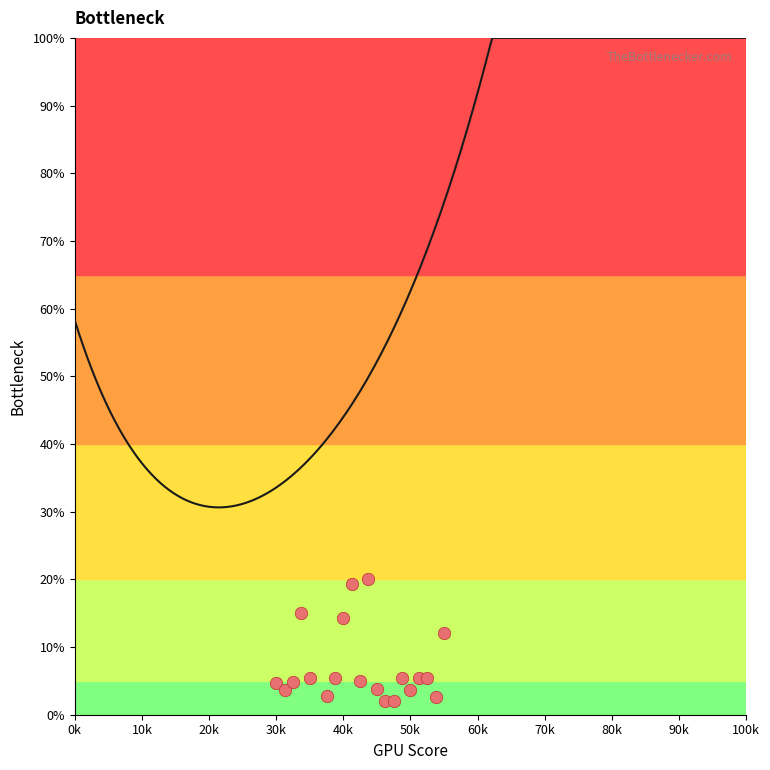

What is the ratio of the value at 13 to the value at 11?

0.8